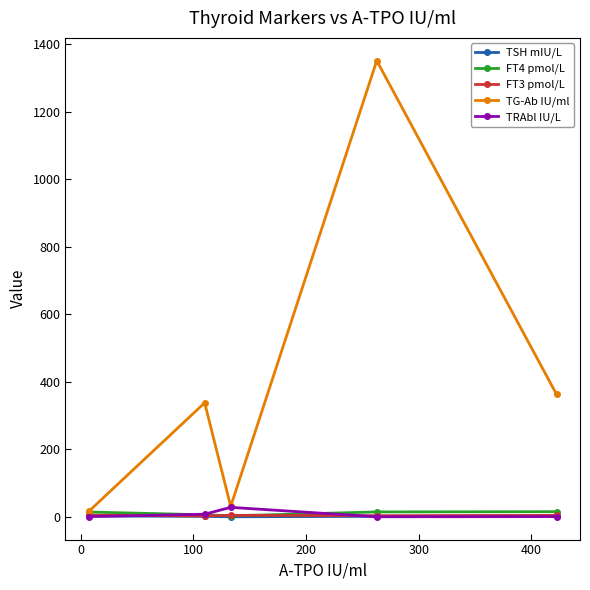

In FT3 pmol/L, how many points are higher than both neighbors (excluding endpoints)?

1